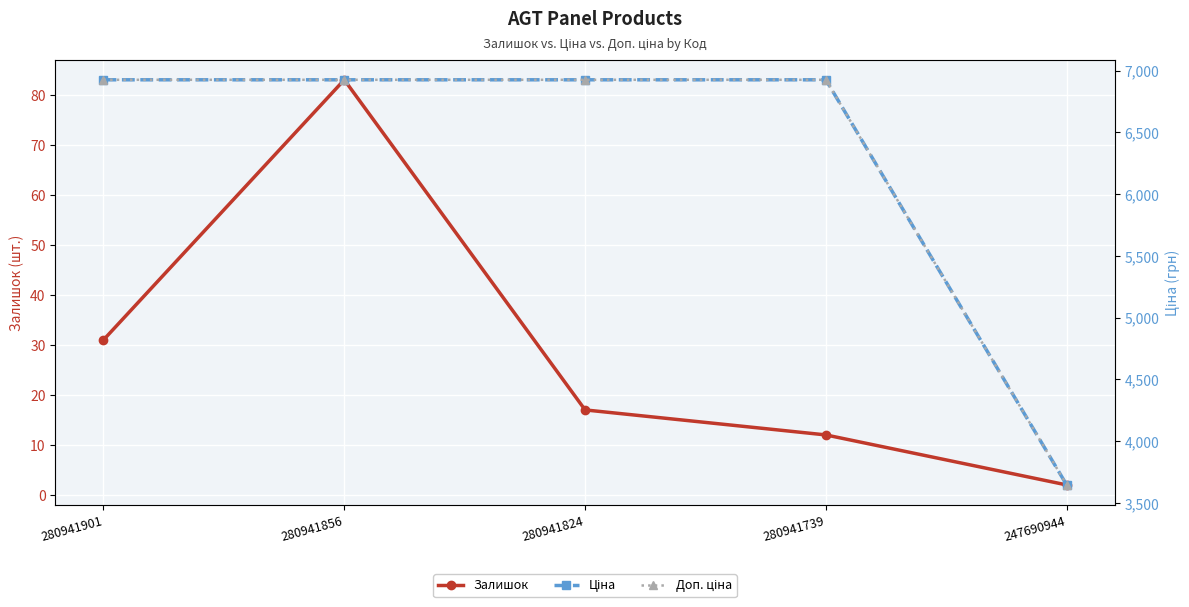

Which category has the lowest value in the Доп. ціна series?

247690944